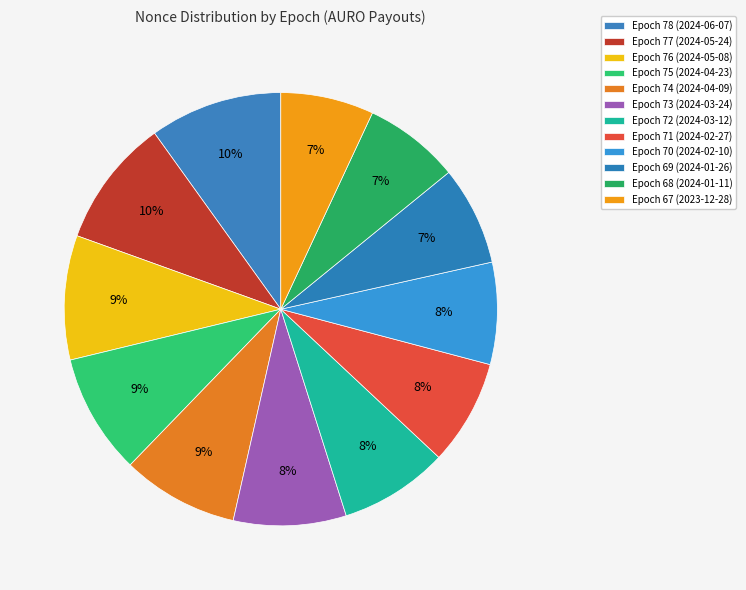

How much of the chart is everything except Epoch 77 (2024-05-24)?

90.4%